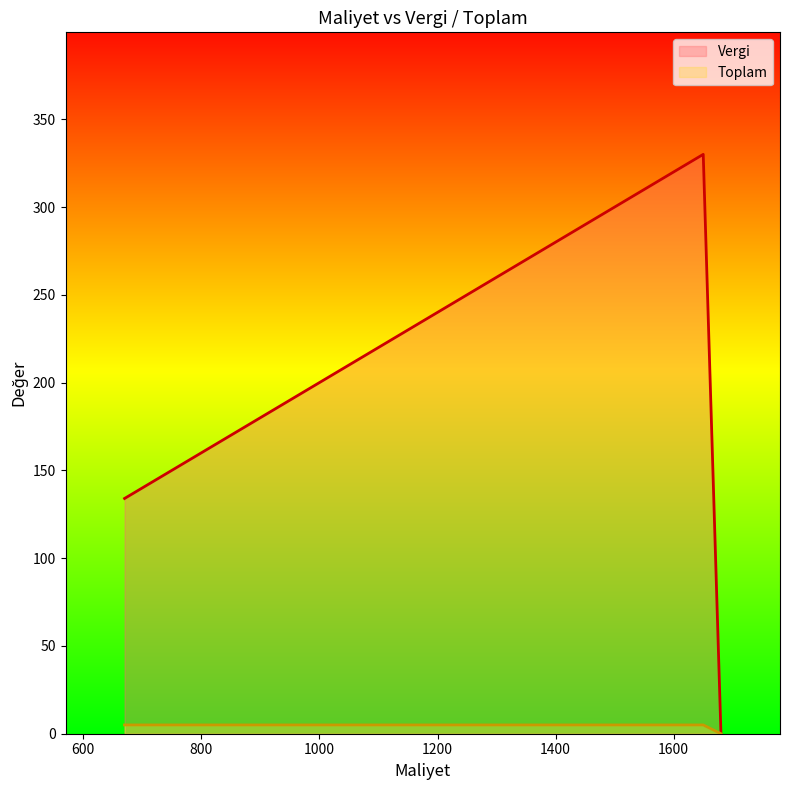

What are all the series names shown in the legend?

Vergi, Toplam